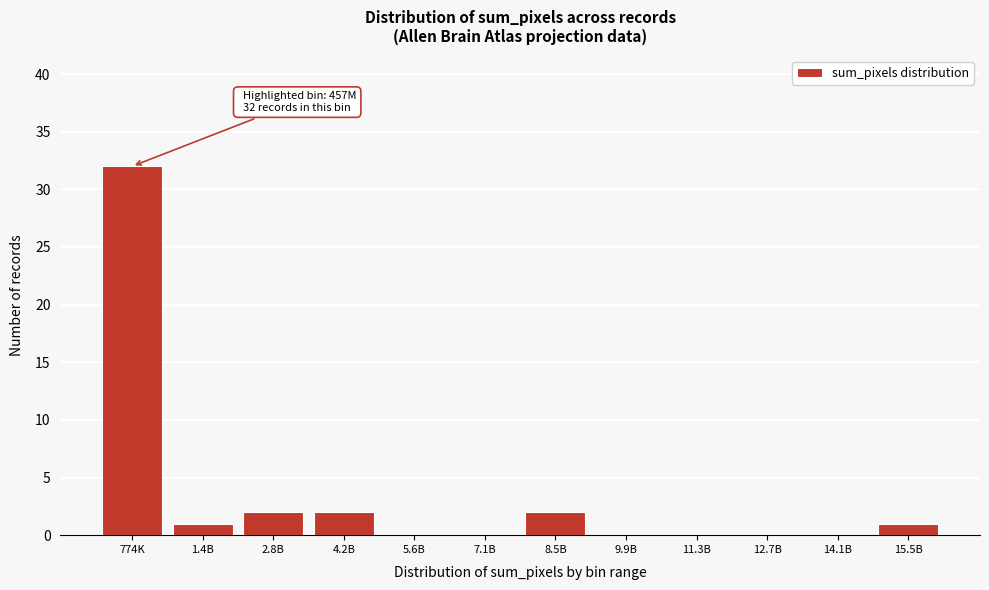

Reading left to right, what are all the values shown in this chart?

774K=32	1.4B=1	2.8B=2	4.2B=2	5.6B=0	7.1B=0	8.5B=2	9.9B=0	11.3B=0	12.7B=0	14.1B=0	15.5B=1